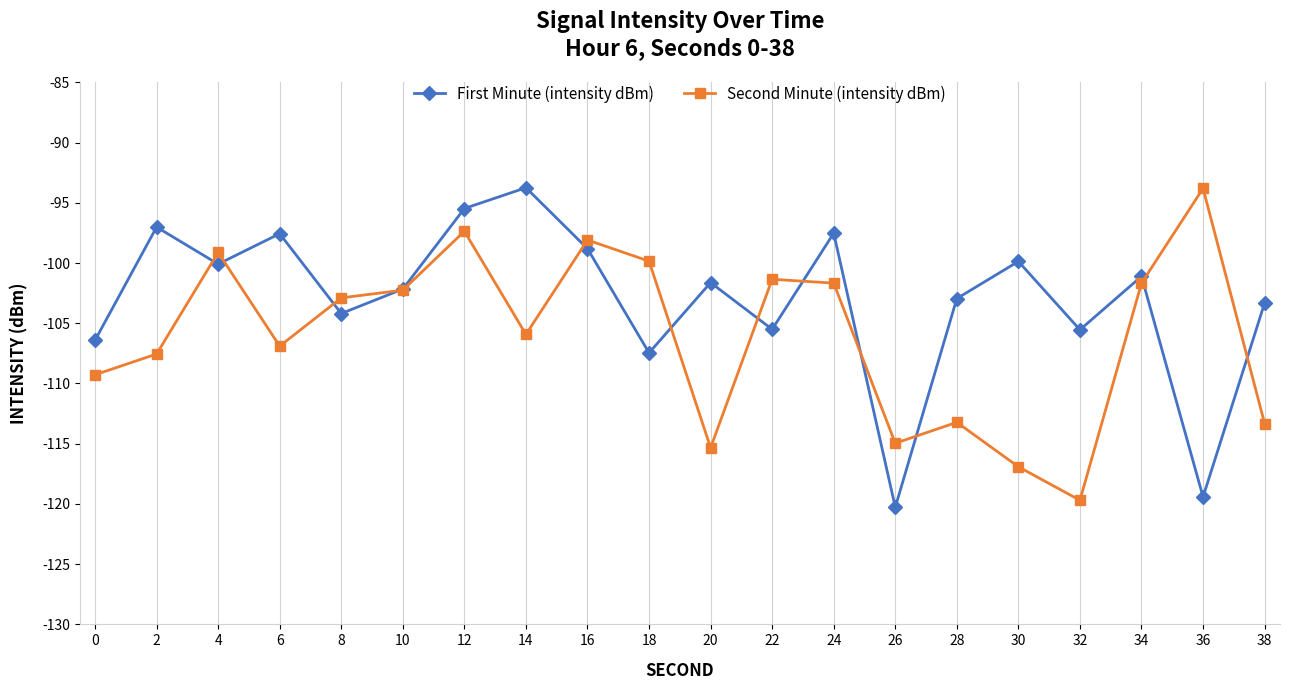

Which series ends up on top after the final intersection of Second Minute (intensity dBm) and First Minute (intensity dBm)?

First Minute (intensity dBm)